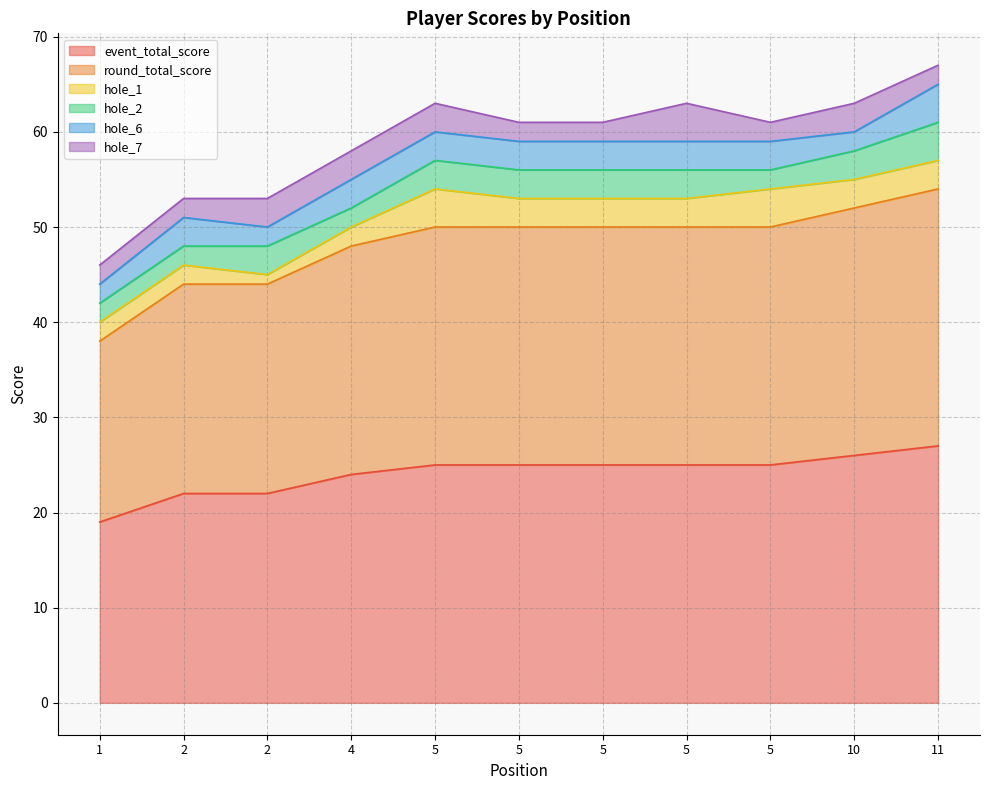

Rank the series at 2 from lowest to highest value.

hole_1, hole_2, hole_7, hole_6, event_total_score, round_total_score